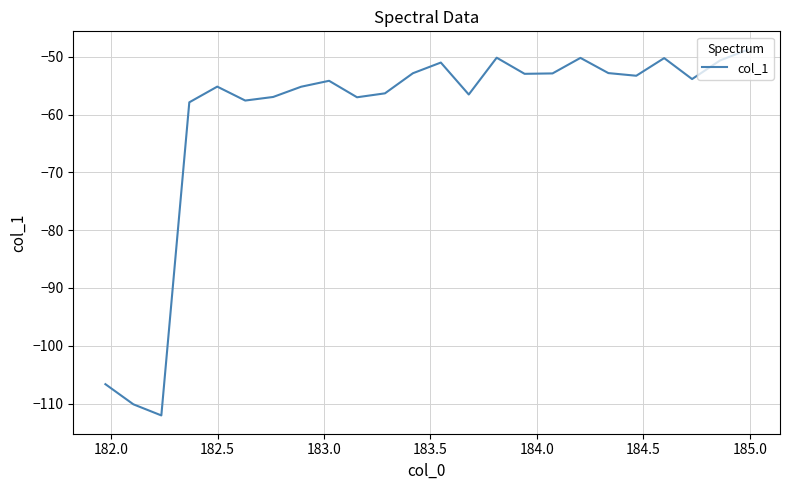

What is the difference between the maximum and minimum values?

63.3